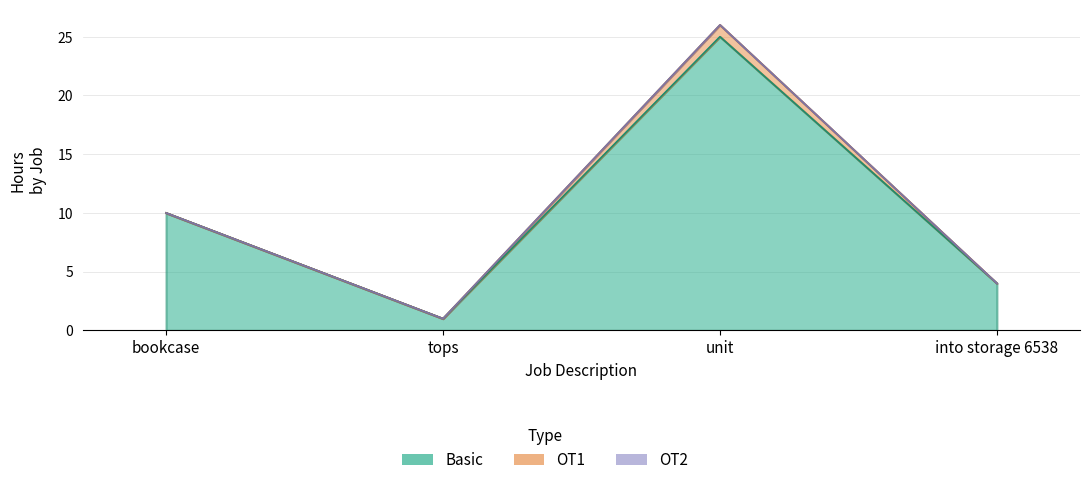

Is the value of OT2 at into storage 6538 greater than the value of Basic at tops?

No